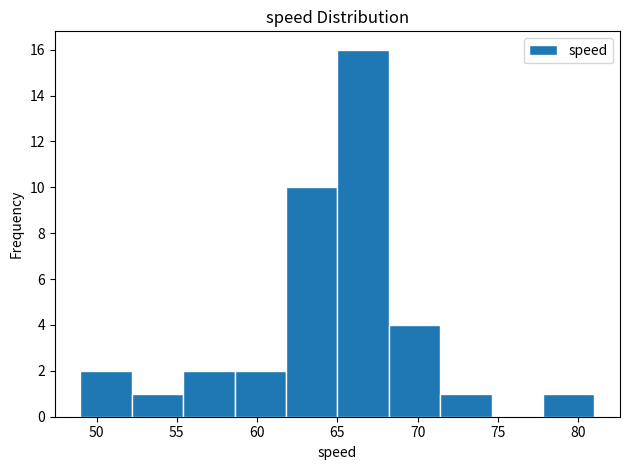

Reading left to right, list every bar in this chart as the range it spans on the x-axis followed by its height. Neither the bar edges nor the heights are printed on the chart, so give them approximately, as read against the axes.

49.0 to 52.2: 2
52.2 to 55.4: 1
55.4 to 58.6: 2
58.6 to 61.8: 2
61.8 to 65.0: 10
65.0 to 68.2: 16
68.2 to 71.4: 4
71.4 to 74.6: 1
74.6 to 77.8: 0
77.8 to 81.0: 1